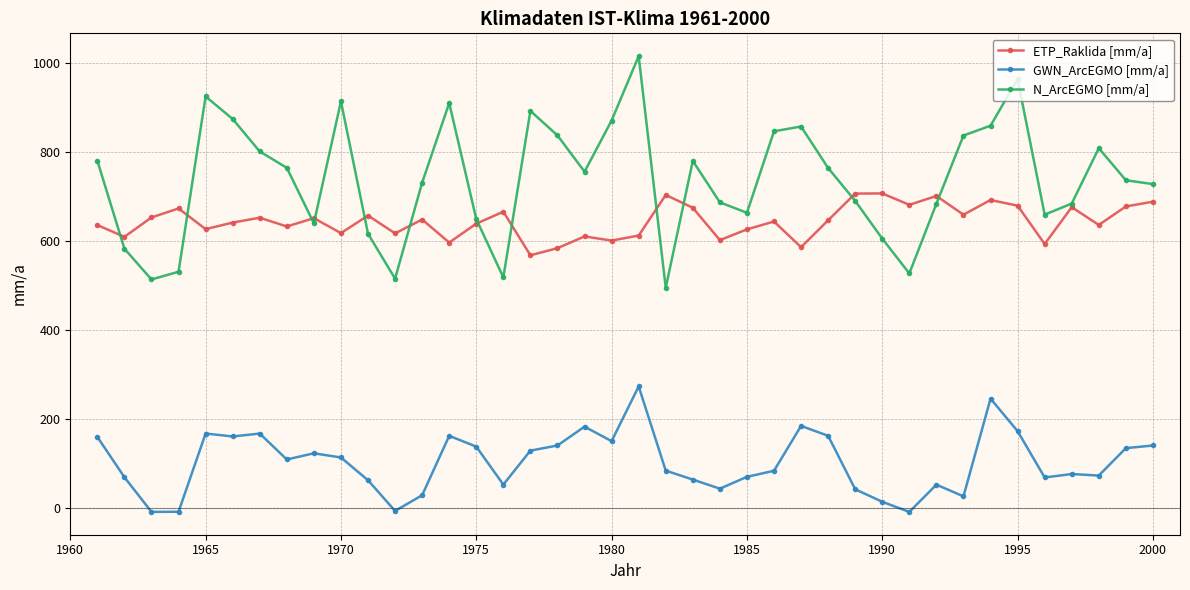

At how many categories does at least one series exceed 204?

40